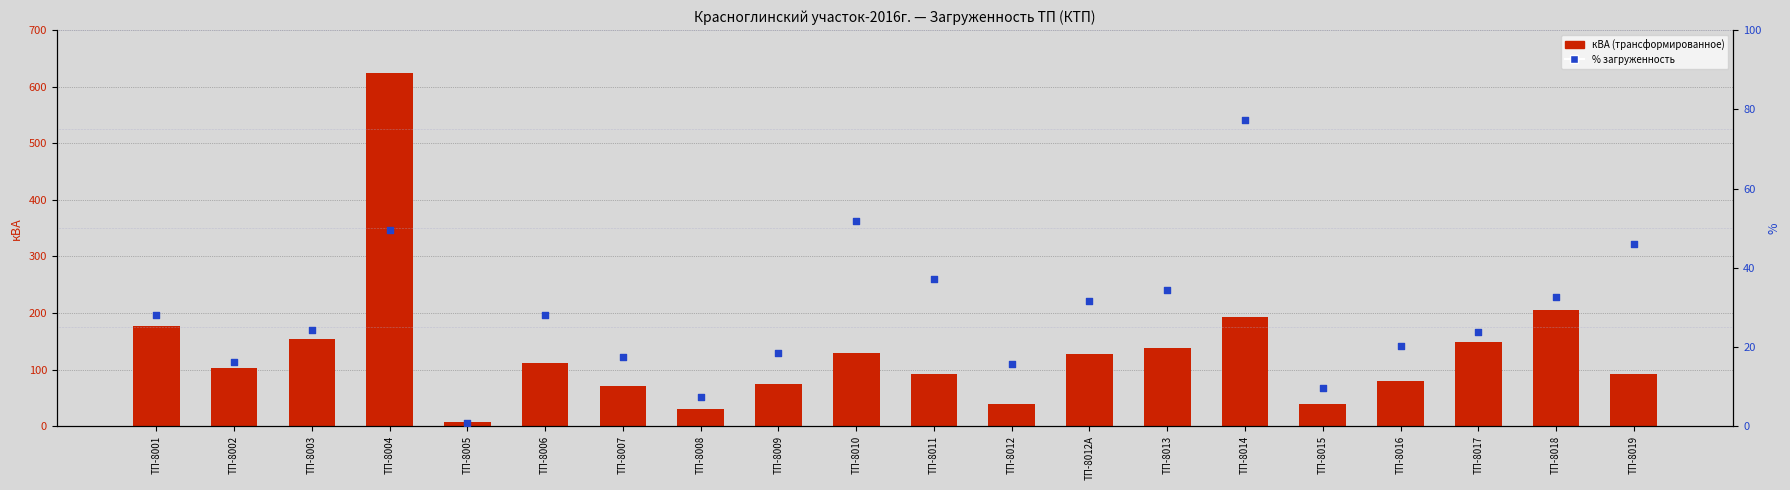

What are all the series names shown in the legend?

кВА (трансформированное), % загруженность